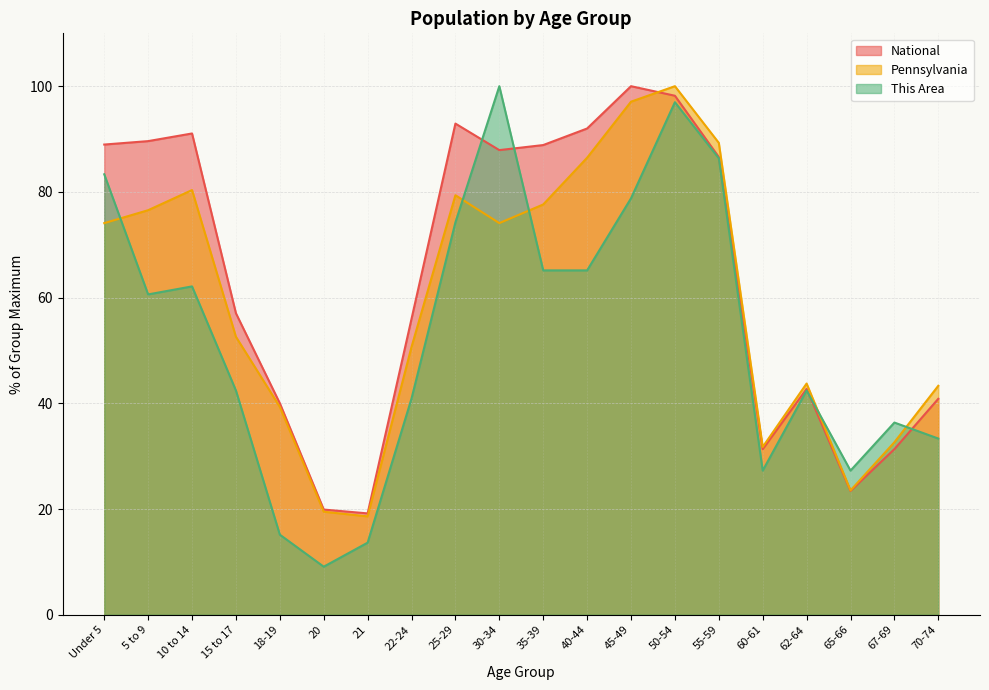

Reading right to left, list all the values displayed in this chart.

This Area: 33.3	36.4	27.3	42.4	27.3	86.4	97.0	78.8	65.2	65.2	100.0	74.2	40.9	13.6	9.1	15.2	42.4	62.1	60.6	83.3
Pennsylvania: 43.3	32.6	23.5	43.7	31.7	89.3	100.0	97.1	86.5	77.6	74.1	79.4	50.7	18.6	19.5	39.3	52.6	80.3	76.5	74.1
National: 40.9	31.3	23.4	42.7	31.3	86.6	98.2	100.0	92.0	88.9	87.9	92.9	56.0	19.2	19.9	40.0	57.0	91.1	89.6	89.0